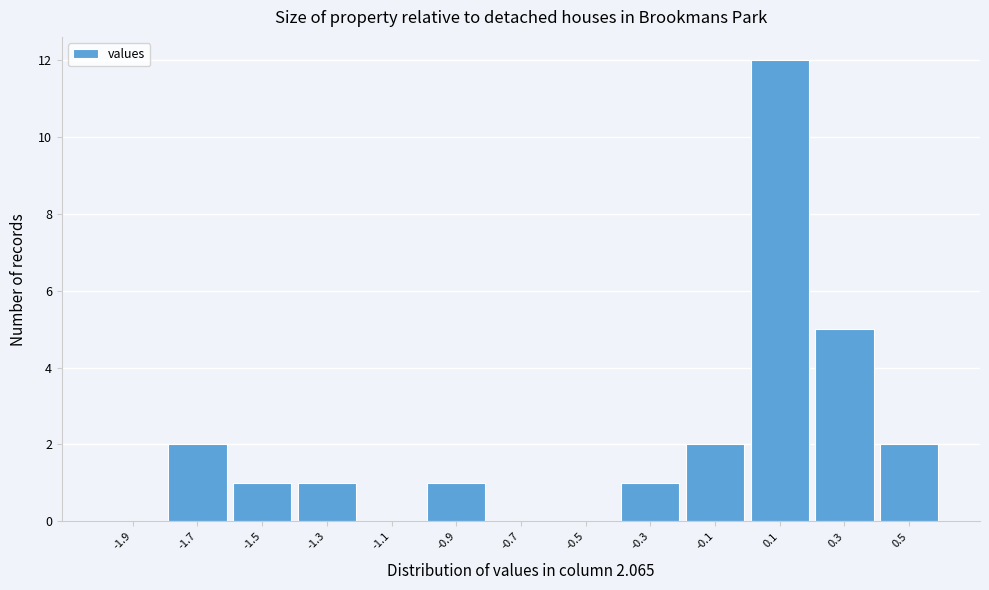

Over which range of the x-axis is the bar tallest?

0.0 to 0.2